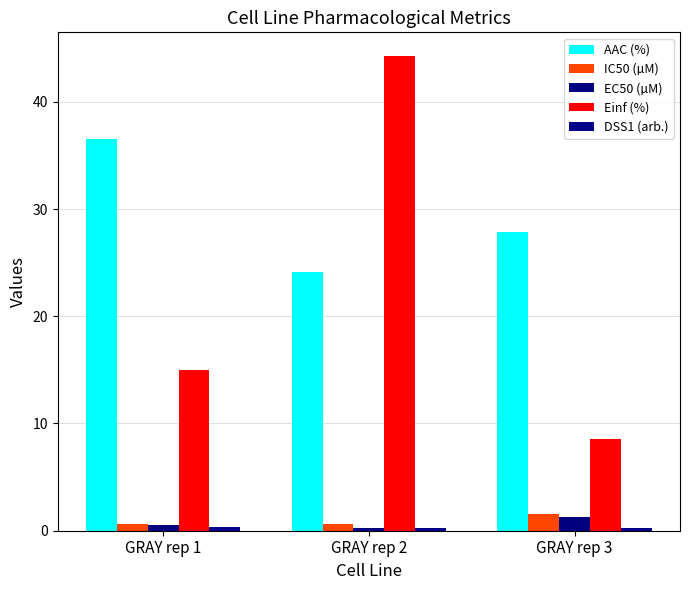

Which series has the widest spread of values?

Einf (%)